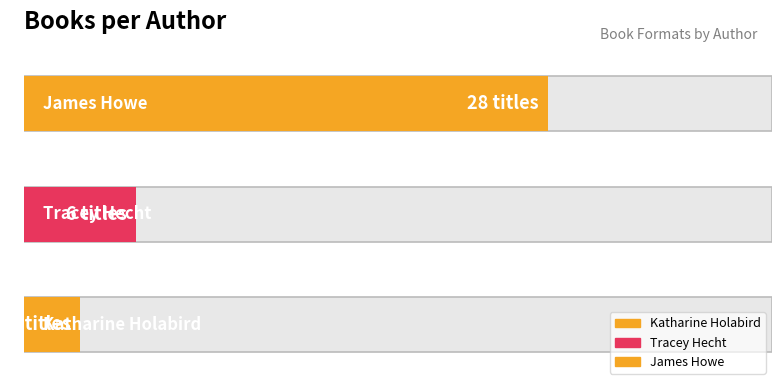

Are the bars grouped side by side (vs. stacked)?

Yes